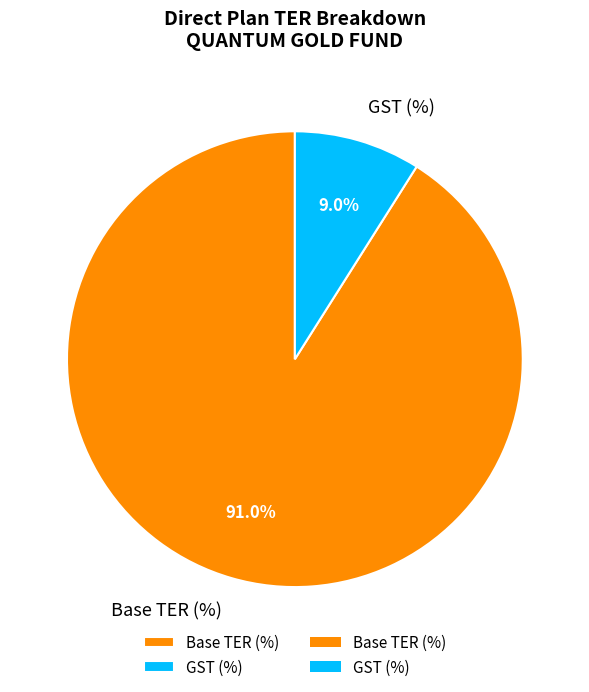

Which has a higher value, Base TER (%) or GST (%)?

Base TER (%)